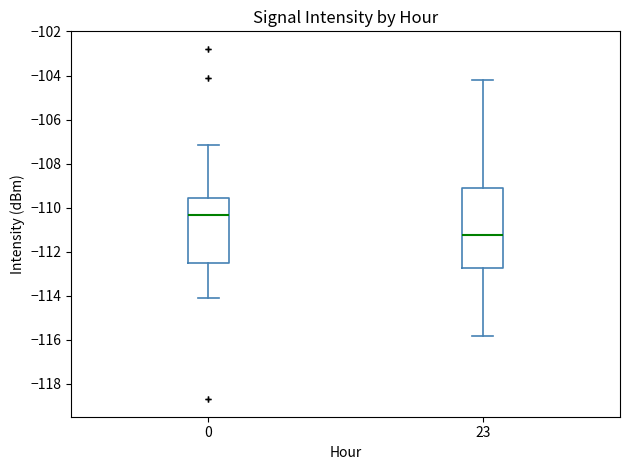

Comparing the boxes themselves (not the whiskers), which one is the tallest?

23